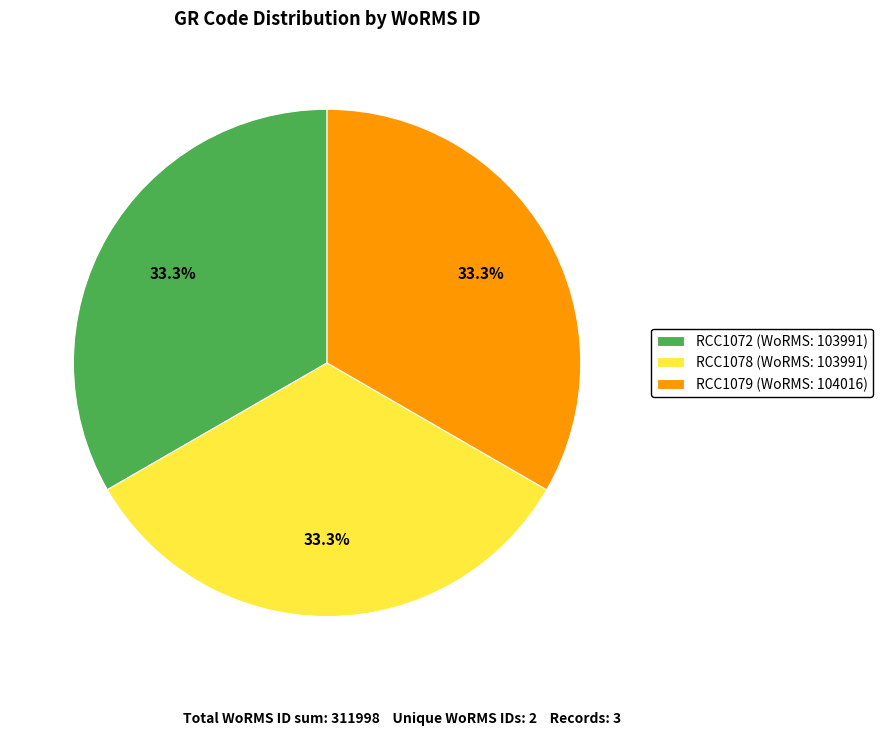

Combined, do RCC1072 (WoRMS: 103991) and RCC1078 (WoRMS: 103991) account for over 50%?

Yes